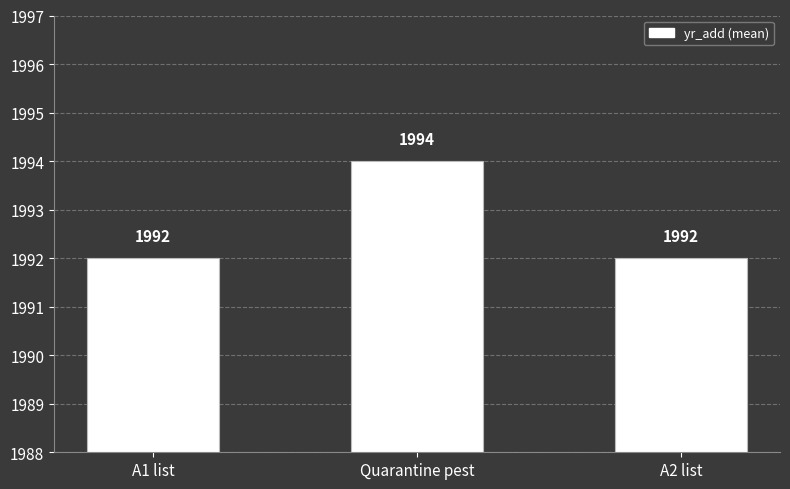

What is the label of the 1st bar from the right?

A2 list